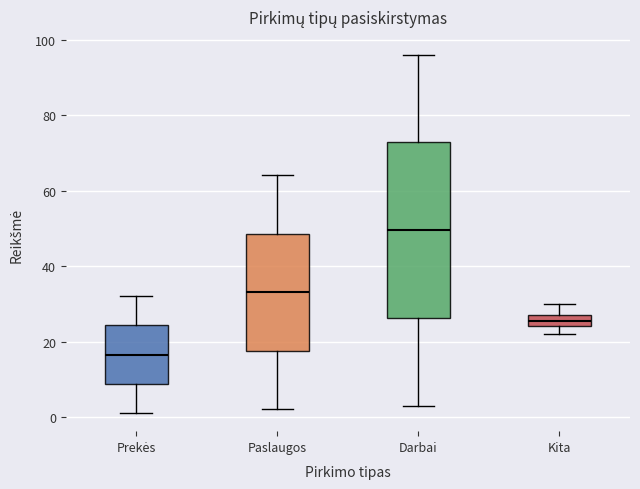

Where is the lower edge of the box for Kita on the y-axis? The values are not printed on the chart, so give them approximately, as read against the axis.

24